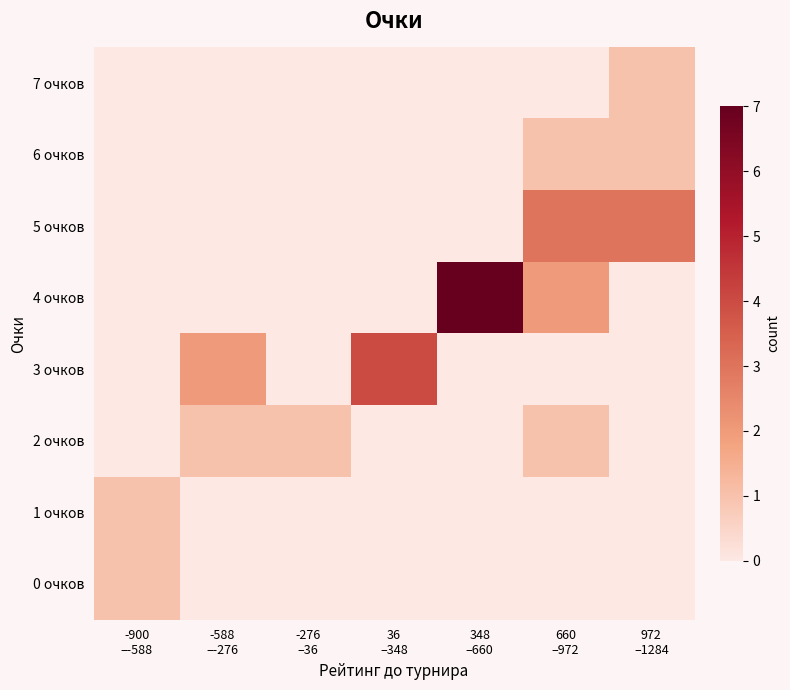

What is the difference between the highest and lowest values at 660
–972?

3